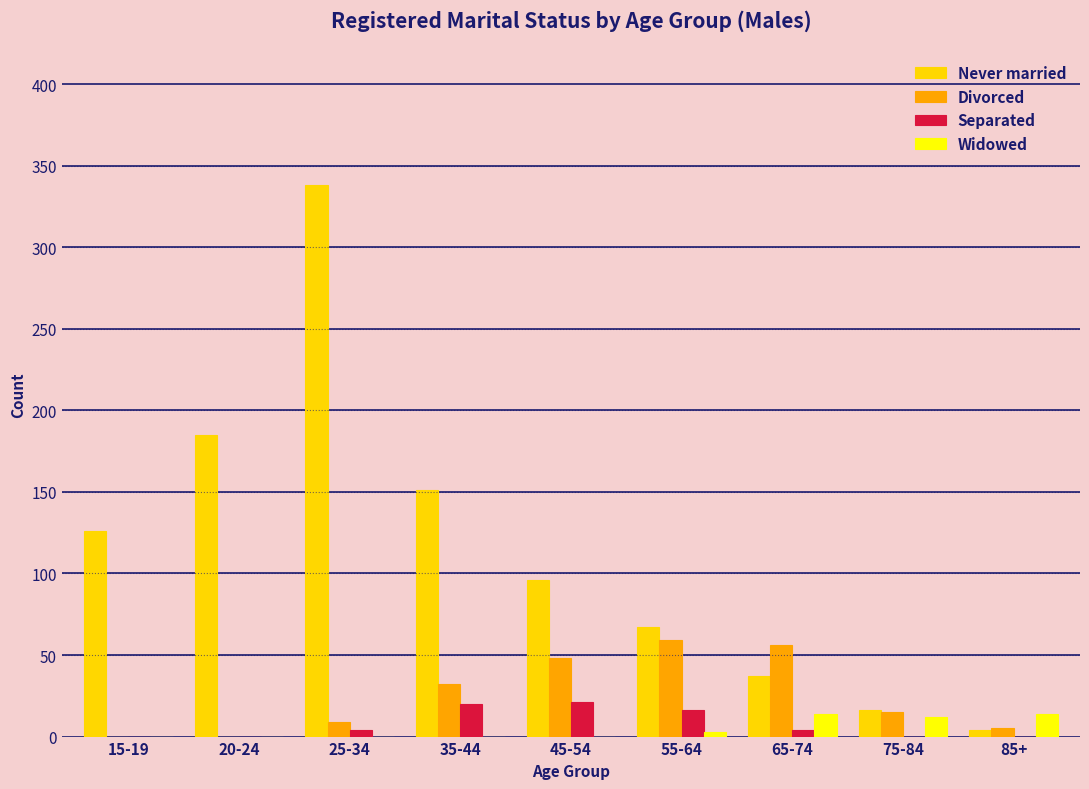

Which series has the widest spread of values?

Never married